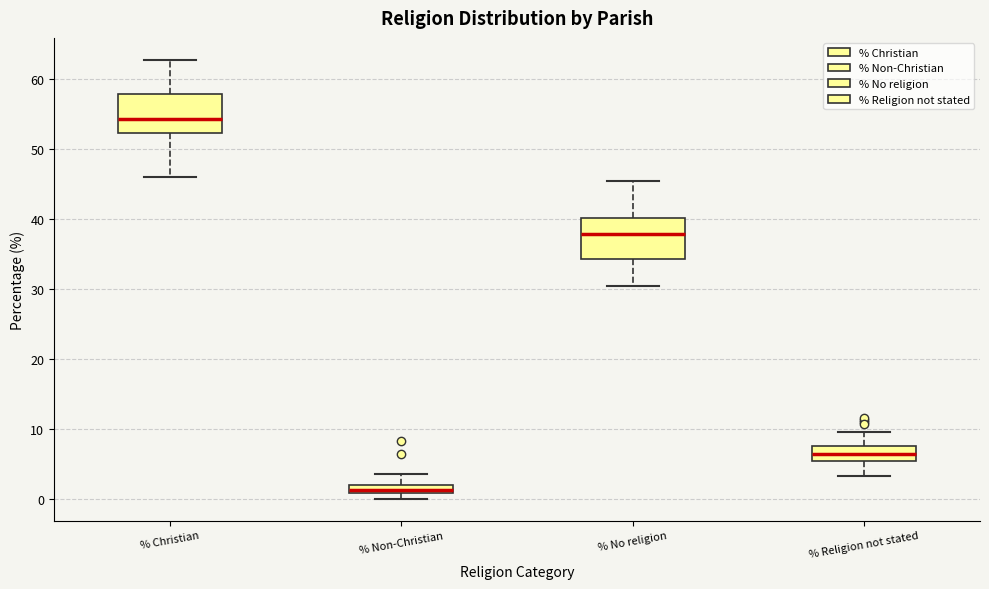

Which box's median line is the lowest?

% Non-Christian